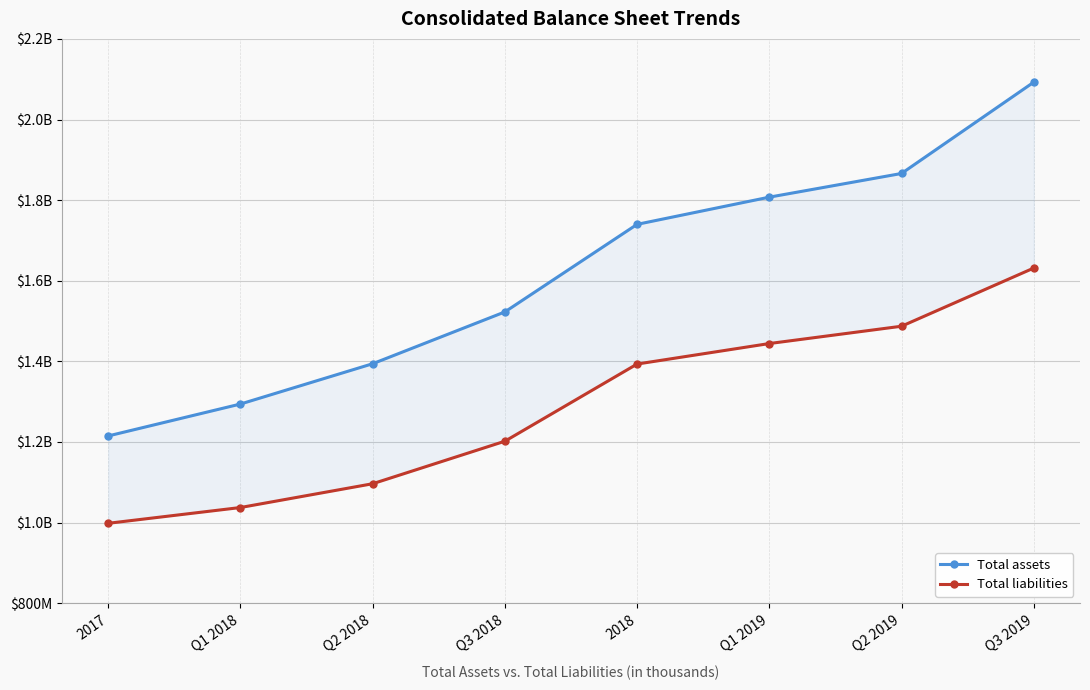

What are all the series names shown in the legend?

Total assets, Total liabilities